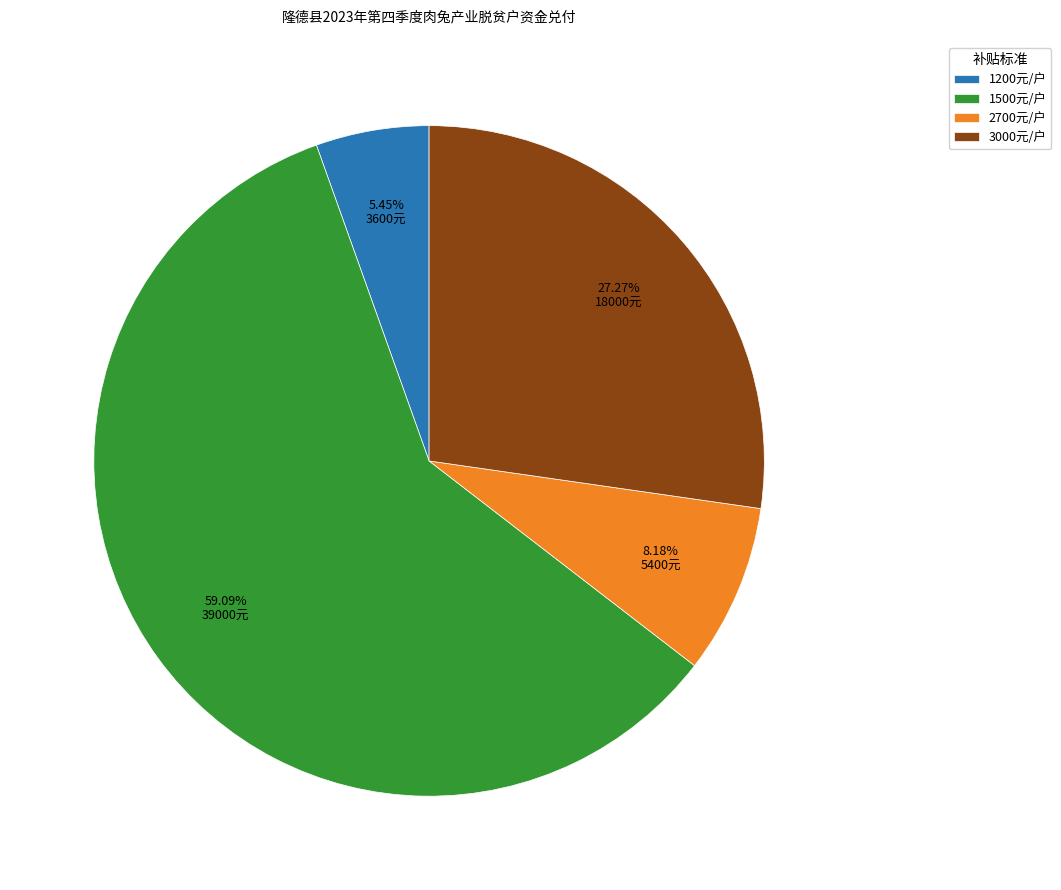

Do 1200元/户 and 1500元/户 together represent more than half of the pie?

Yes